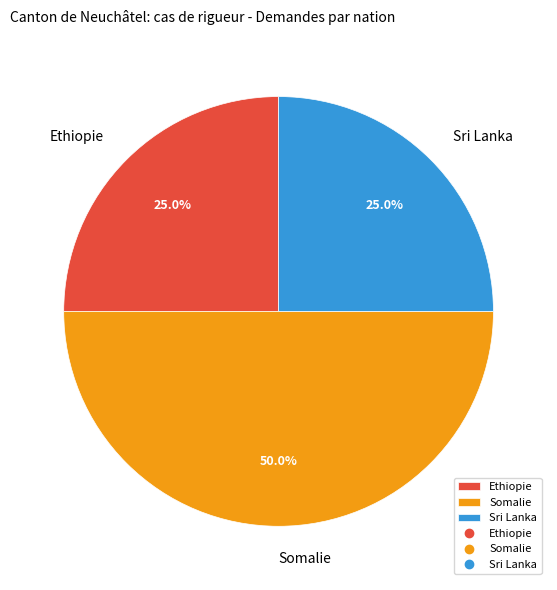

True or false: Ethiopie accounts for 25% of the total.

True